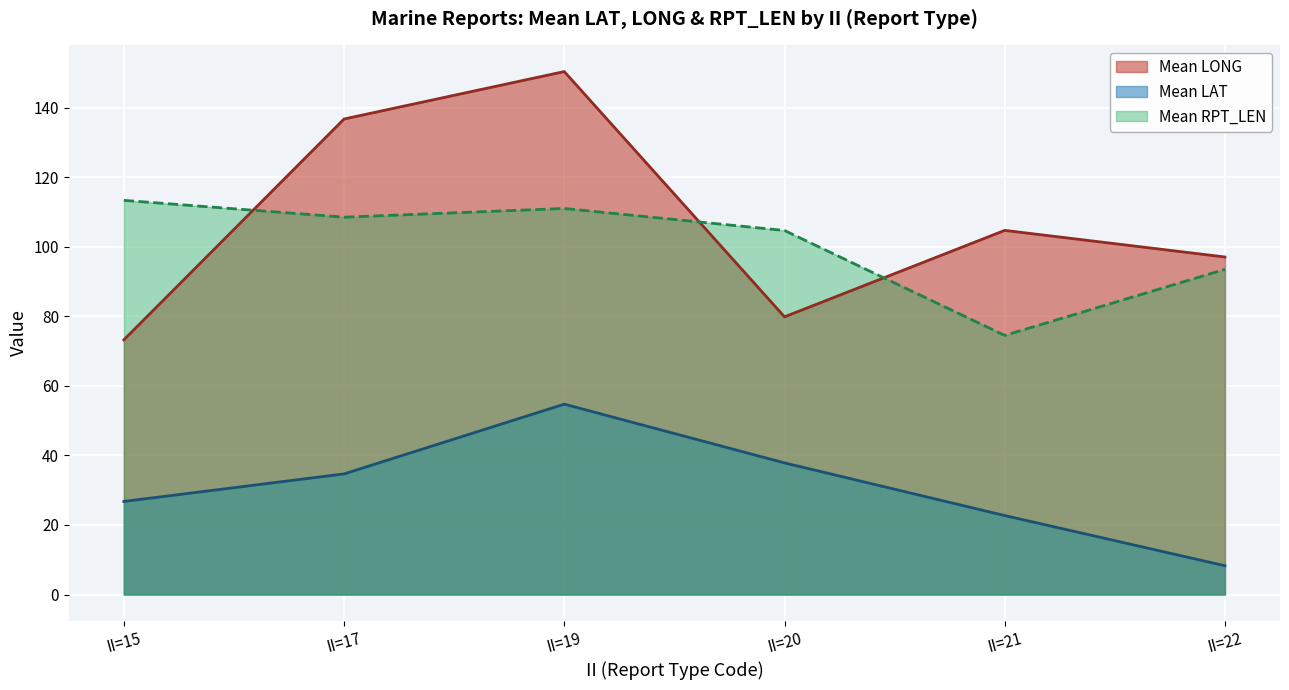

Read the Mean RPT_LEN value at II=19.

111.0